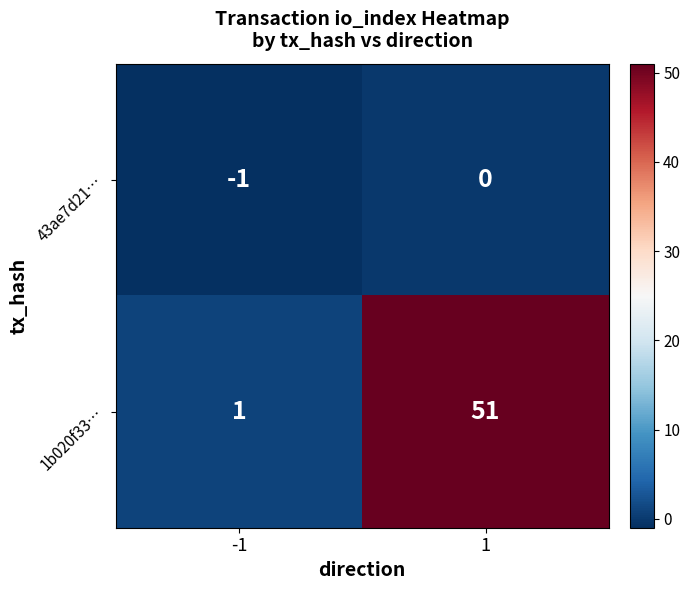

At which category does the chart reach its peak across all series?

1